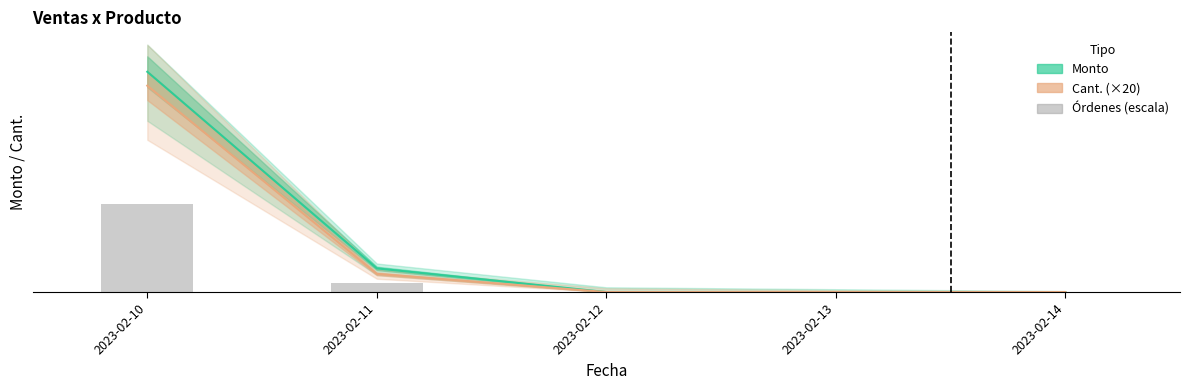

Reading right to left, extract all data points from this chart.

Monto: 2023-02-14=0.0	2023-02-13=0.0	2023-02-12=0.0	2023-02-11=24865.3	2023-02-10=231569.1
Cant. (×20): 2023-02-14=0.0	2023-02-13=0.0	2023-02-12=0.0	2023-02-11=19100.0	2023-02-10=216940.0
Órdenes (escala): 2023-02-14=0.0	2023-02-13=0.0	2023-02-12=0.0	2023-02-11=9946.1	2023-02-10=92627.6